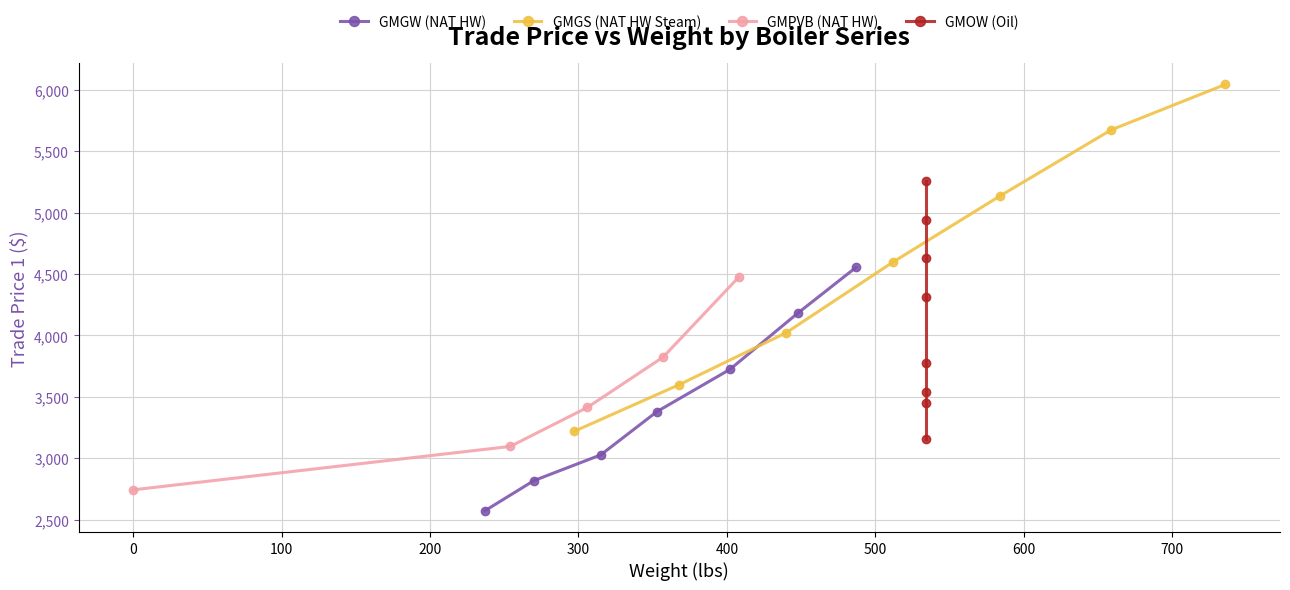

Which series has the largest total across all categories?

GMGS (NAT HW Steam)